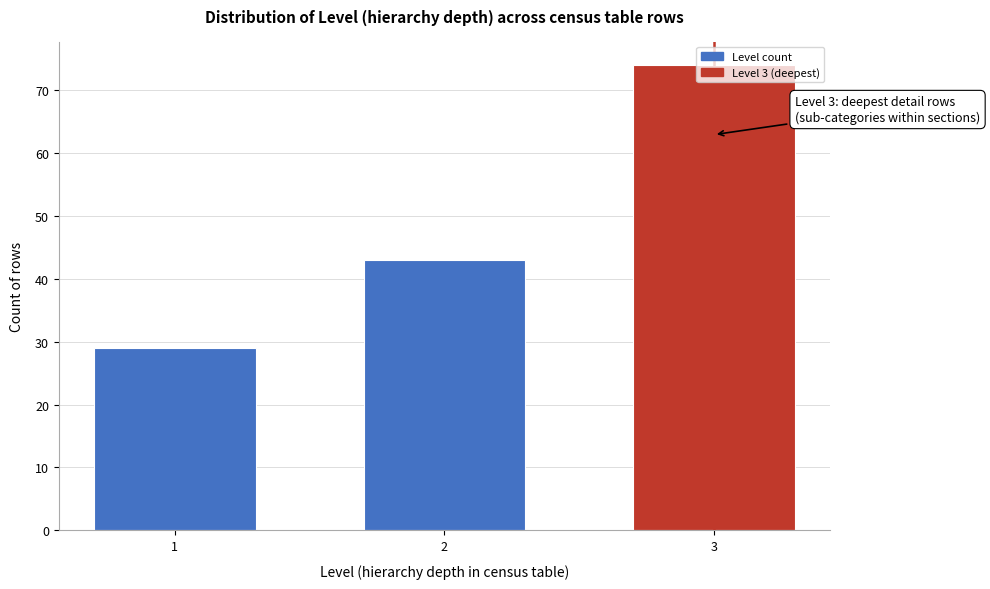

What is the approximate value at 2?

43